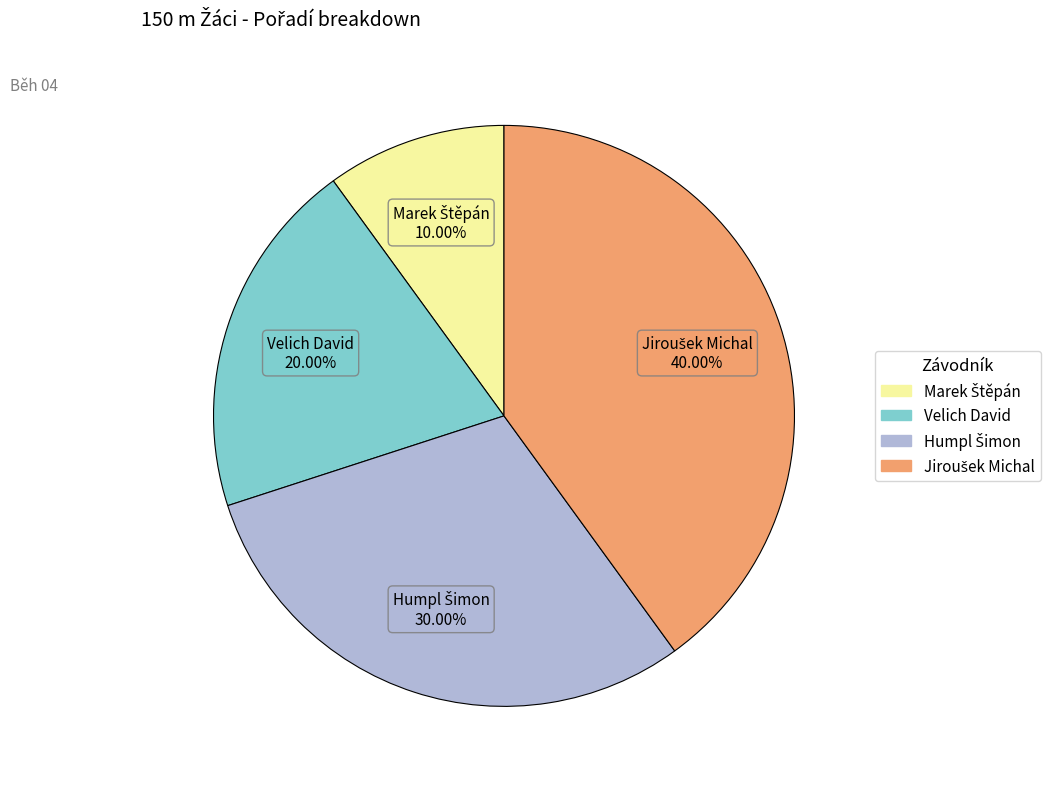

To the nearest percent, what is the average slice percentage?

25%